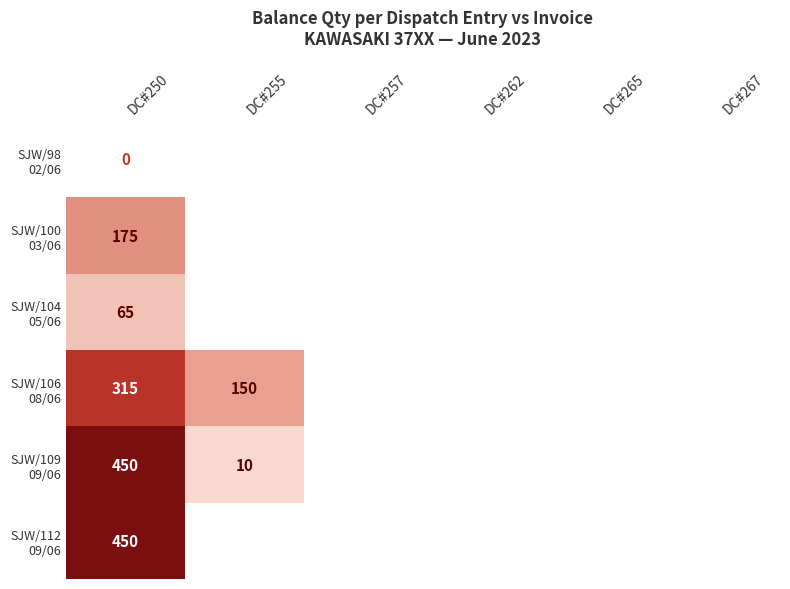

What is the total value across all series at DC#250?

1455